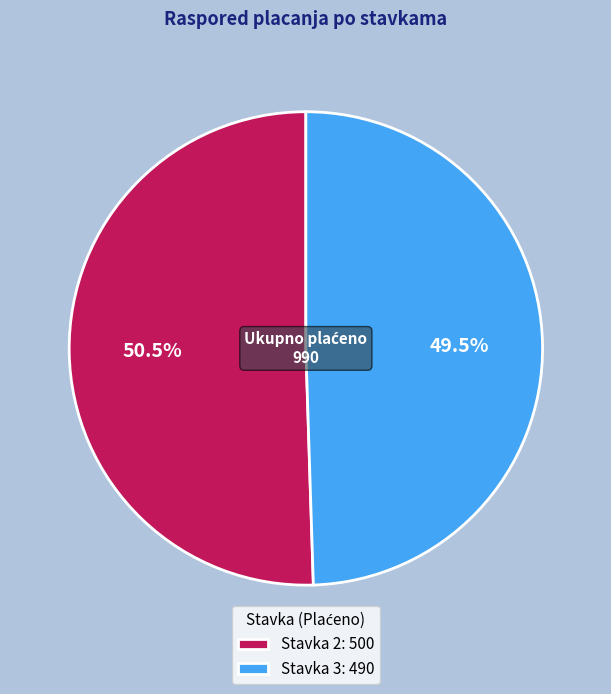

To the nearest percent, what is the difference between the largest and smallest slice percentages?

1%